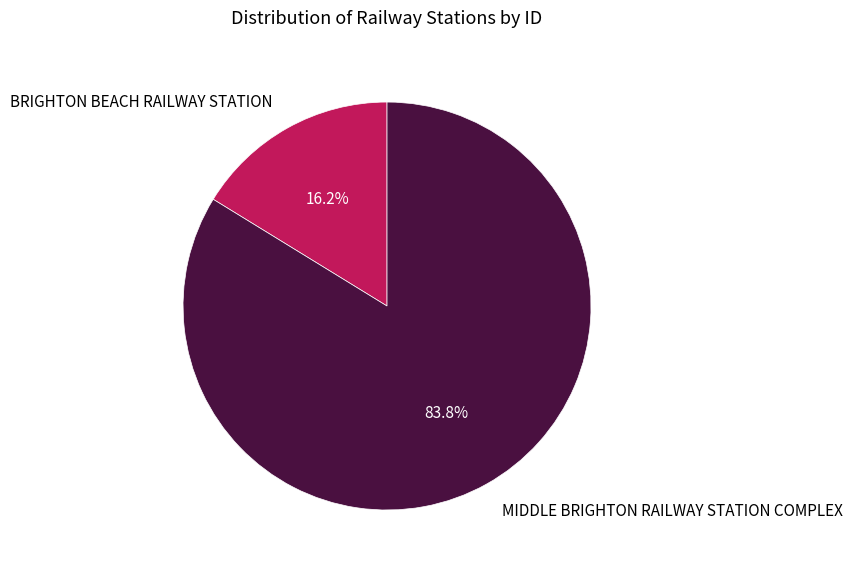

To the nearest percent, what is the average slice percentage?

50%